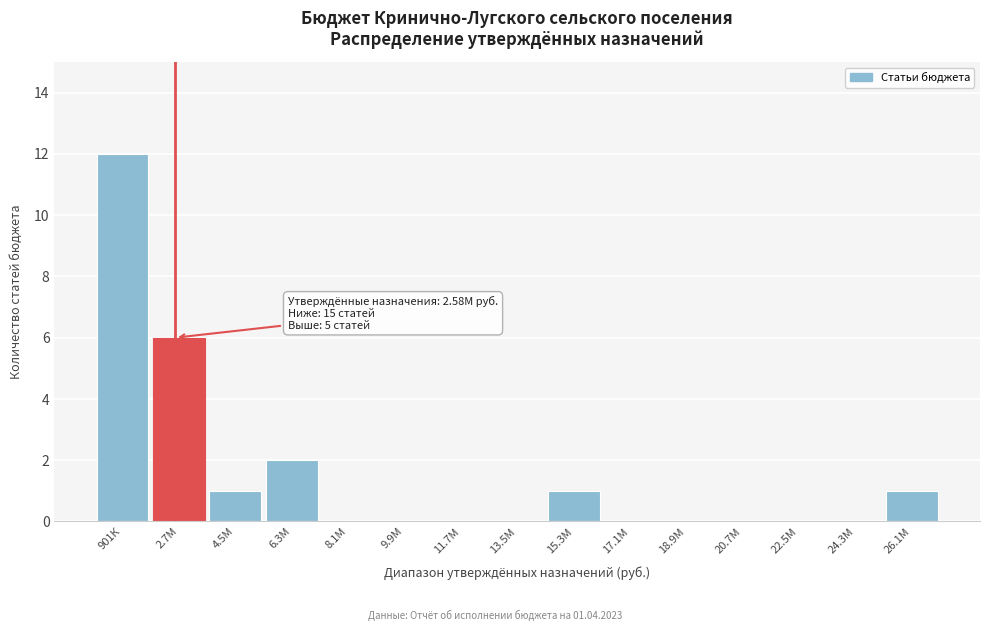

Reading left to right, transcribe all the data shown in this chart.

901К=12	2.7М=6	4.5М=1	6.3М=2	8.1М=0	9.9М=0	11.7М=0	13.5М=0	15.3М=1	17.1М=0	18.9М=0	20.7М=0	22.5М=0	24.3М=0	26.1М=1